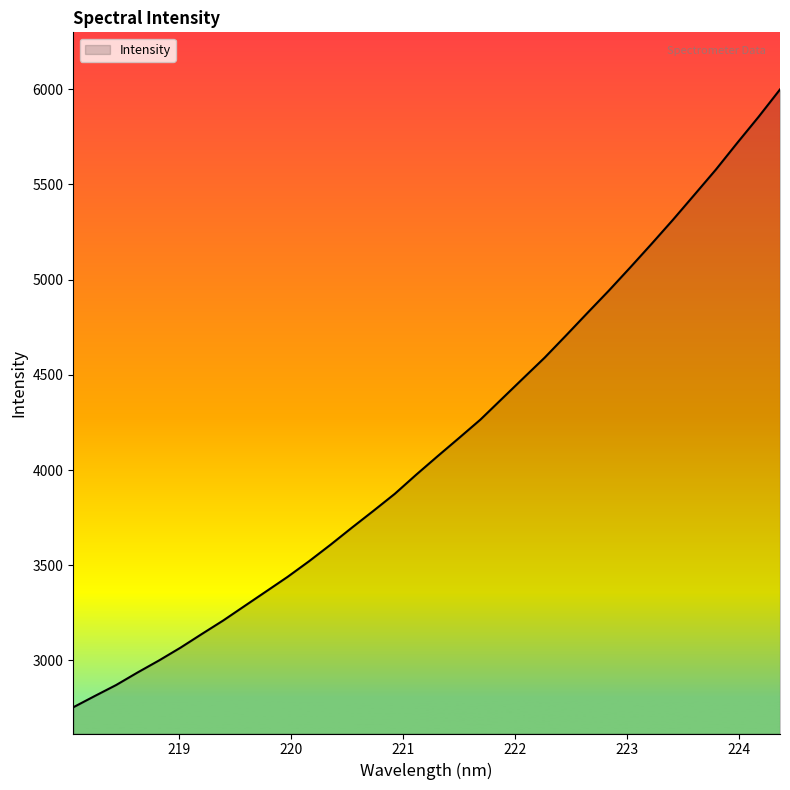

How many lines are shown in the chart?

1